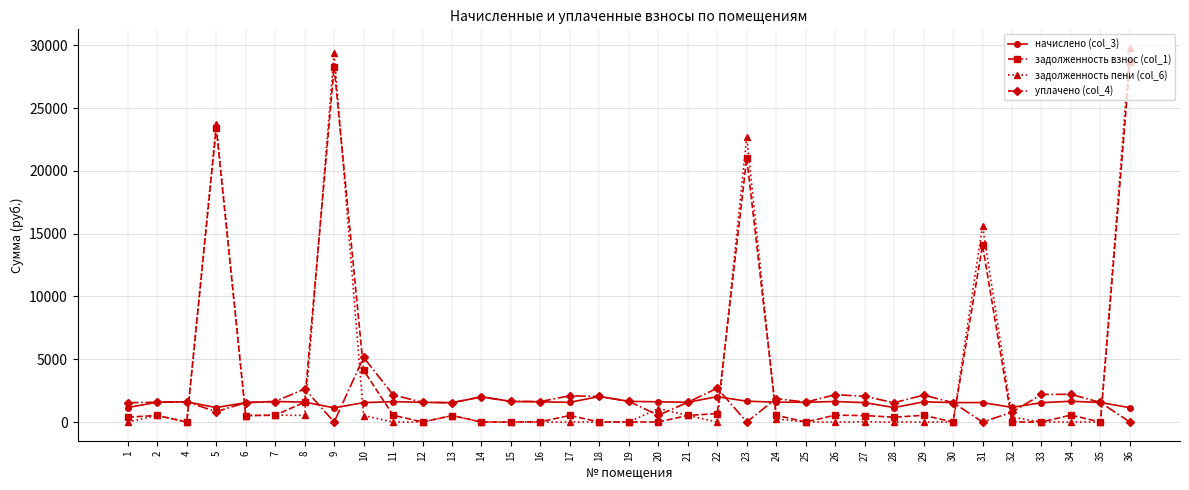

What is the difference between the maximum and minimum values in the задолженность взнос (col_1) series?

28634.7